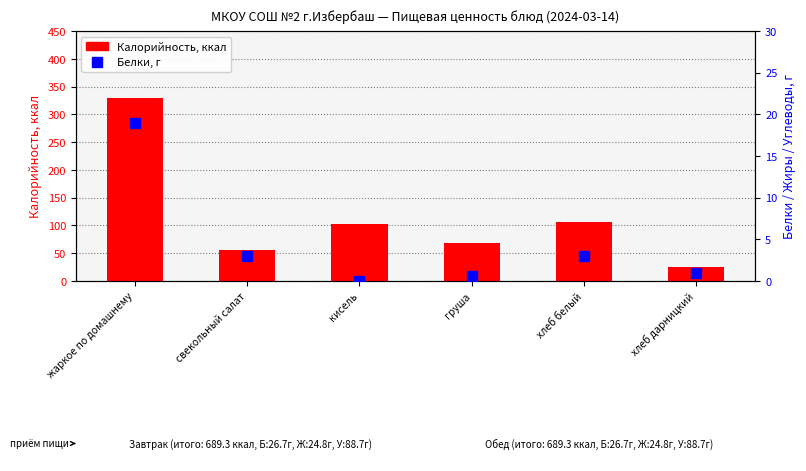

List the labels in order of Белки, г value, largest first.

жаркое по домашнему, хлеб белый, свекольный салат, хлеб дарницкий, груша, кисель